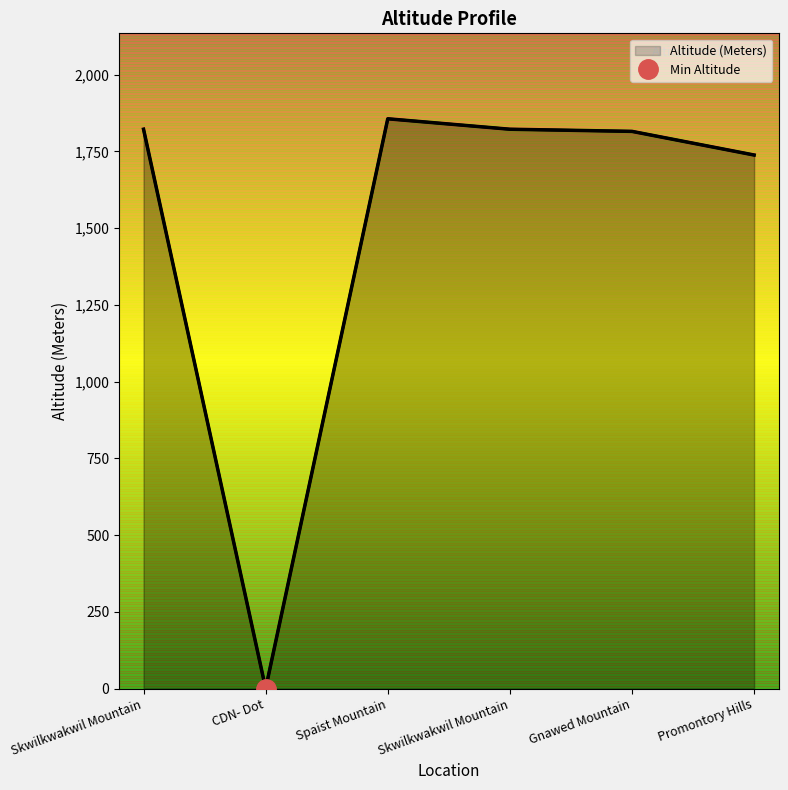

Count the number of data series in this chart.

1